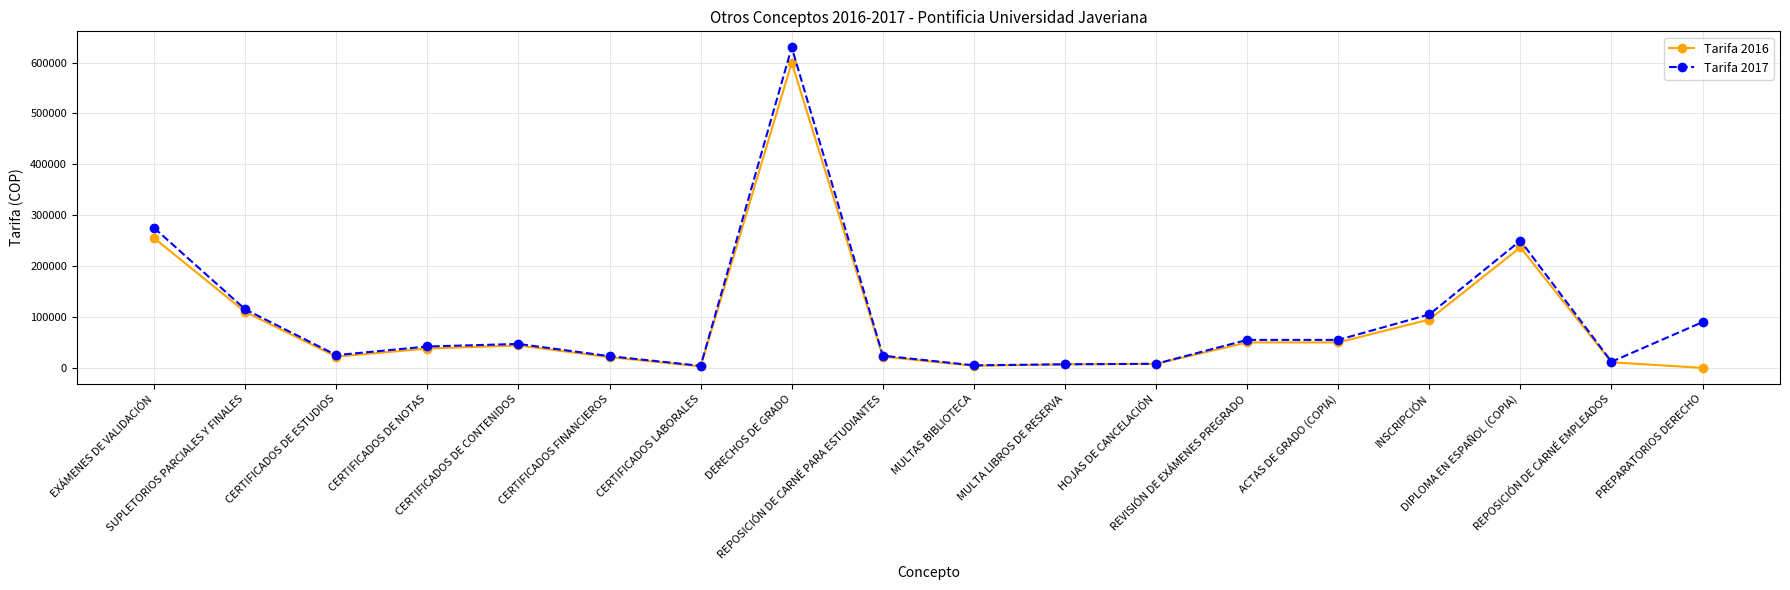

What is the greatest value displayed?

630000